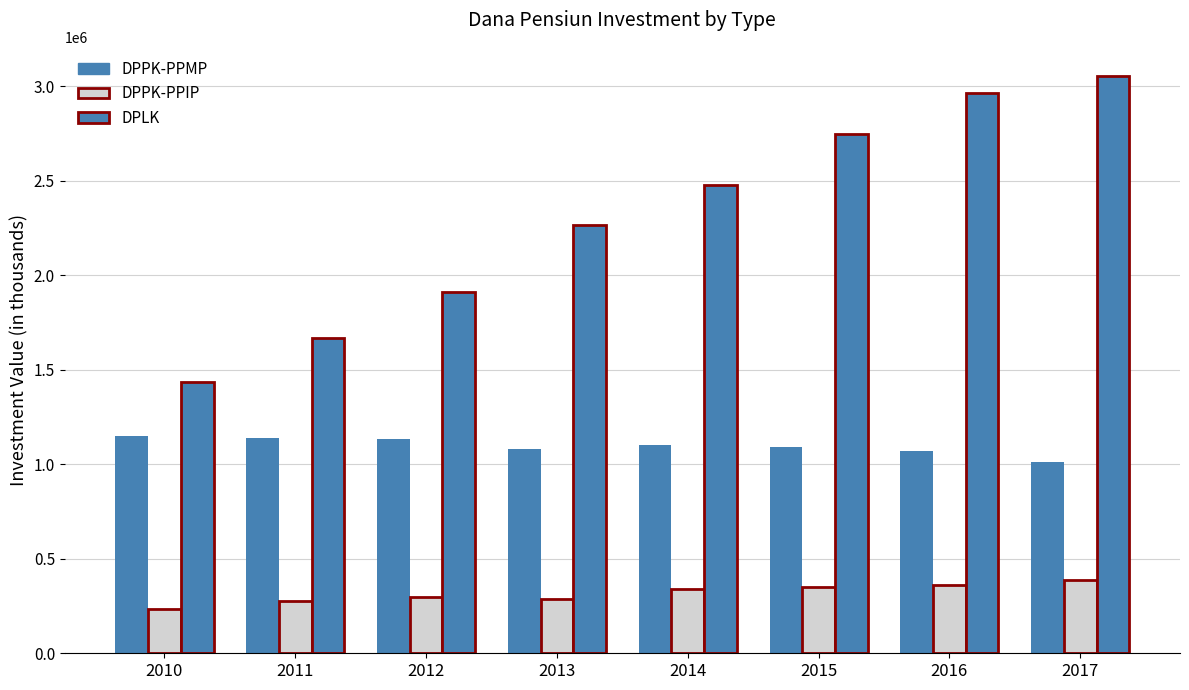

How many categories are shown in the chart?

8